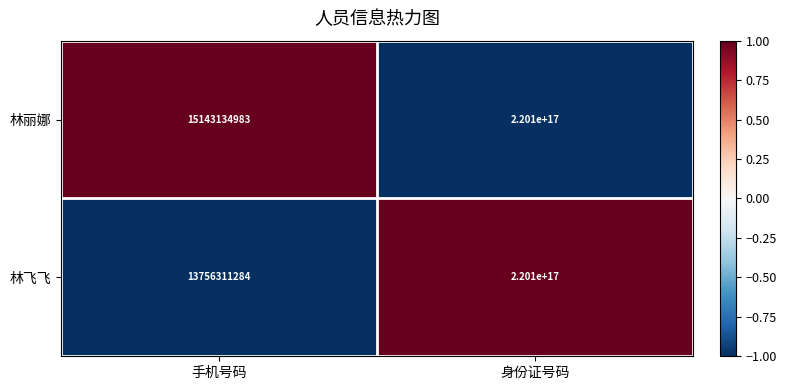

Which series has the widest spread of values?

林飞飞